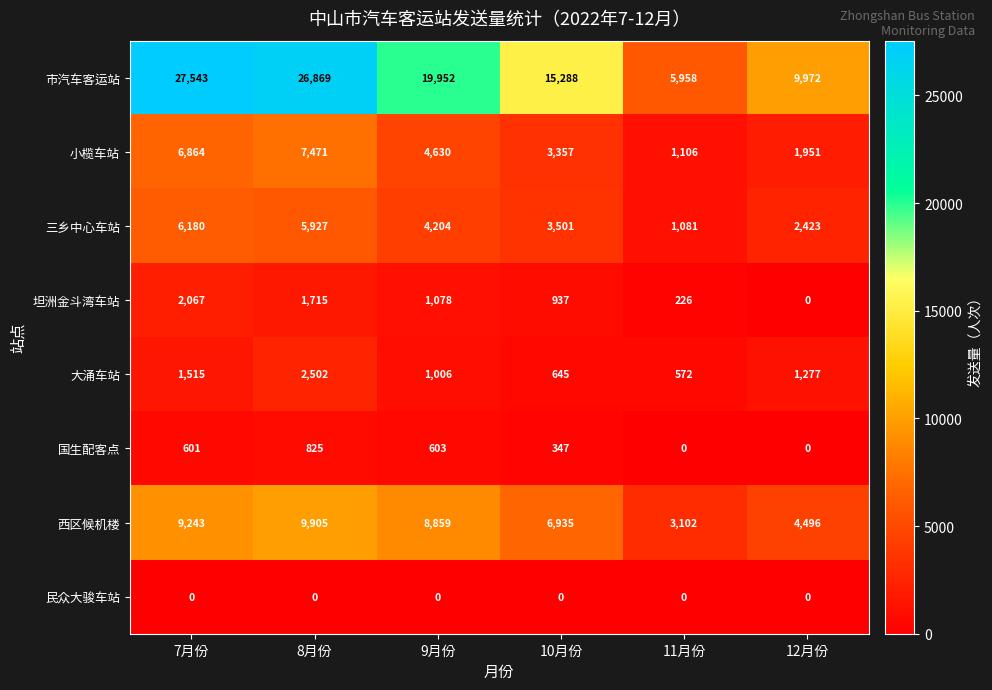

What is the difference between the maximum and minimum values in the 大涌车站 series?

1930